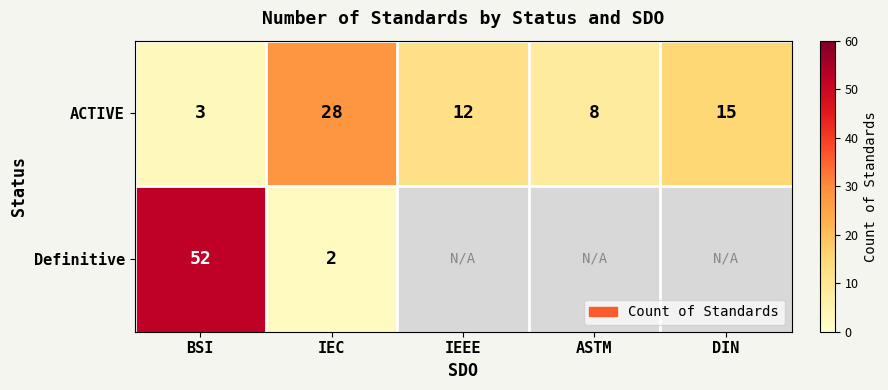

What is the total value across all series at BSI?

55